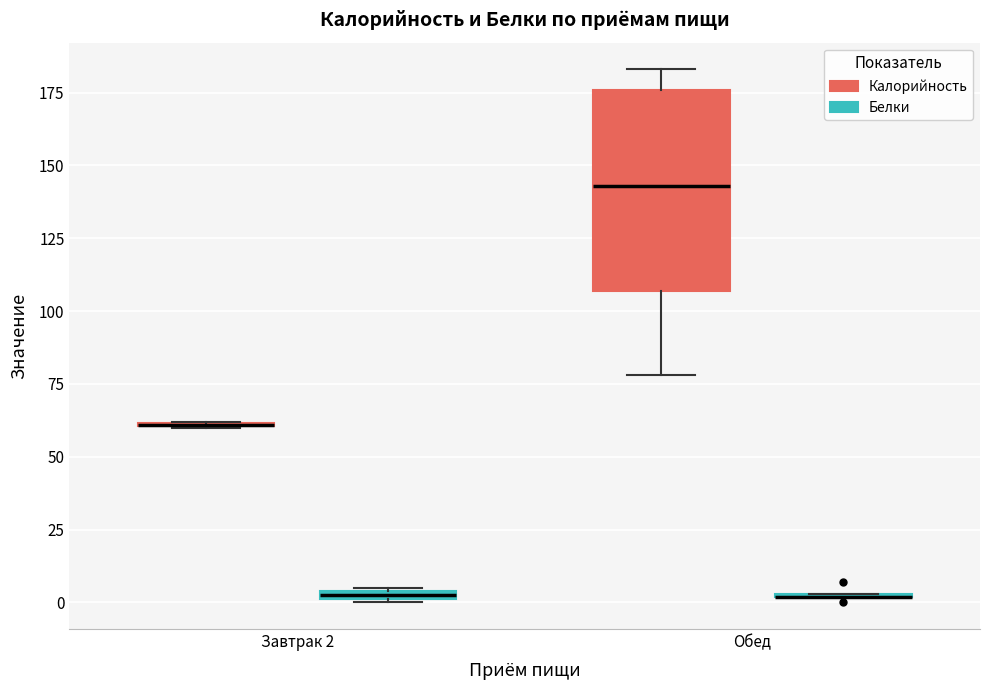

Where does the median line of the box for Обед (Калорийность) sit on the y-axis? The values are not printed on the chart, so give them approximately, as read against the axis.

145